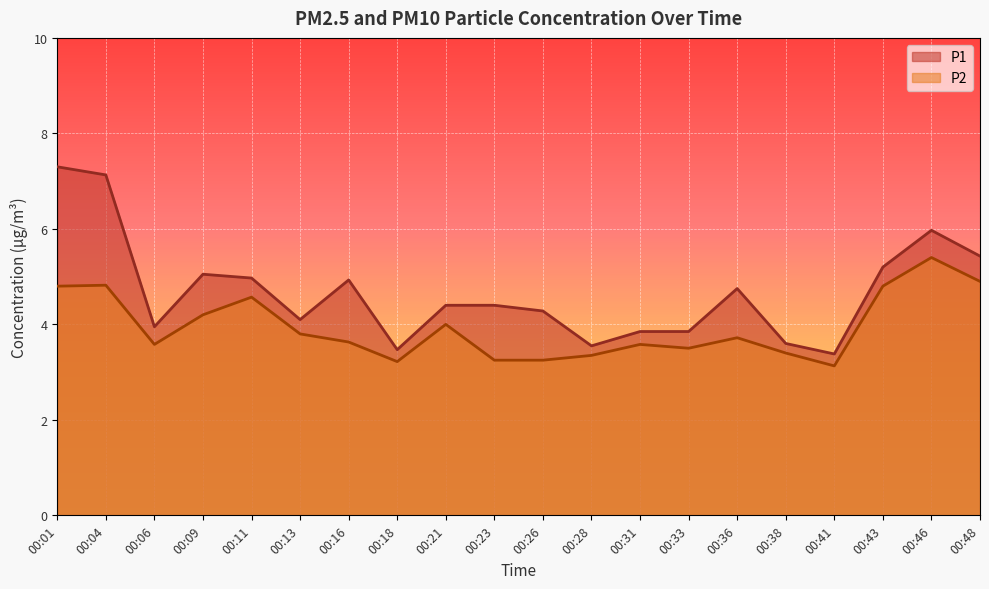

True or false: P1 and P2 intersect in this chart.

False